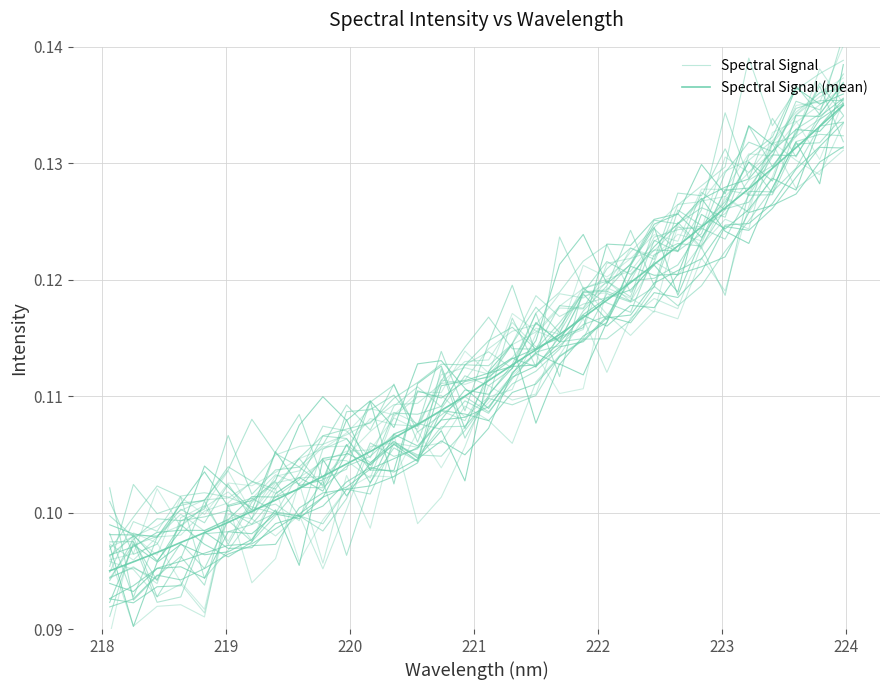

True or false: Spectral Signal has a value of 0.2 at 223.

False